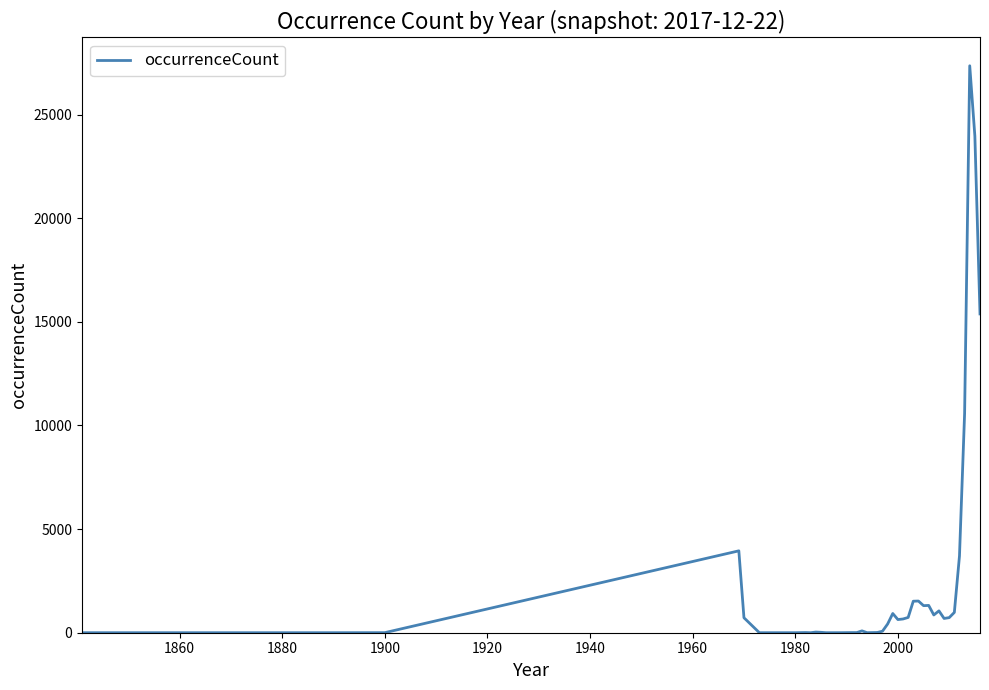

What is the greatest value displayed?

27357